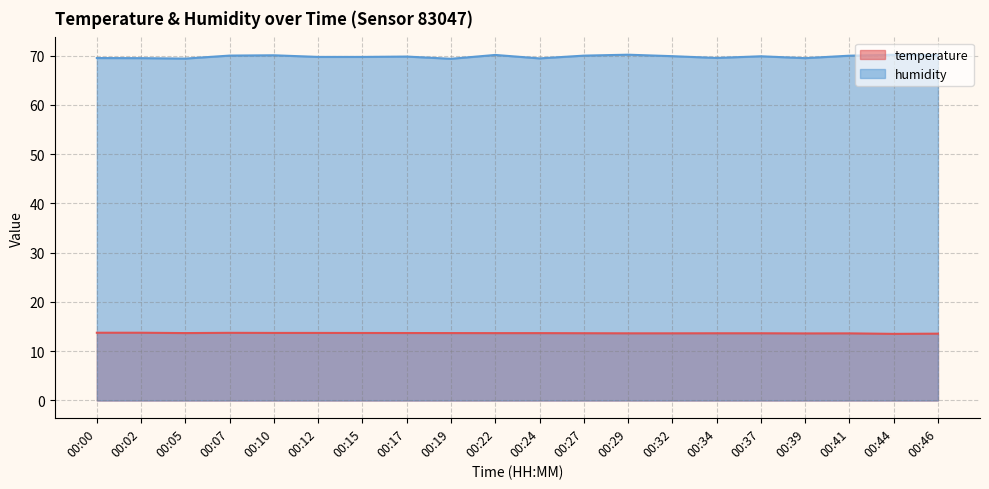

What are all the series names shown in the legend?

temperature, humidity